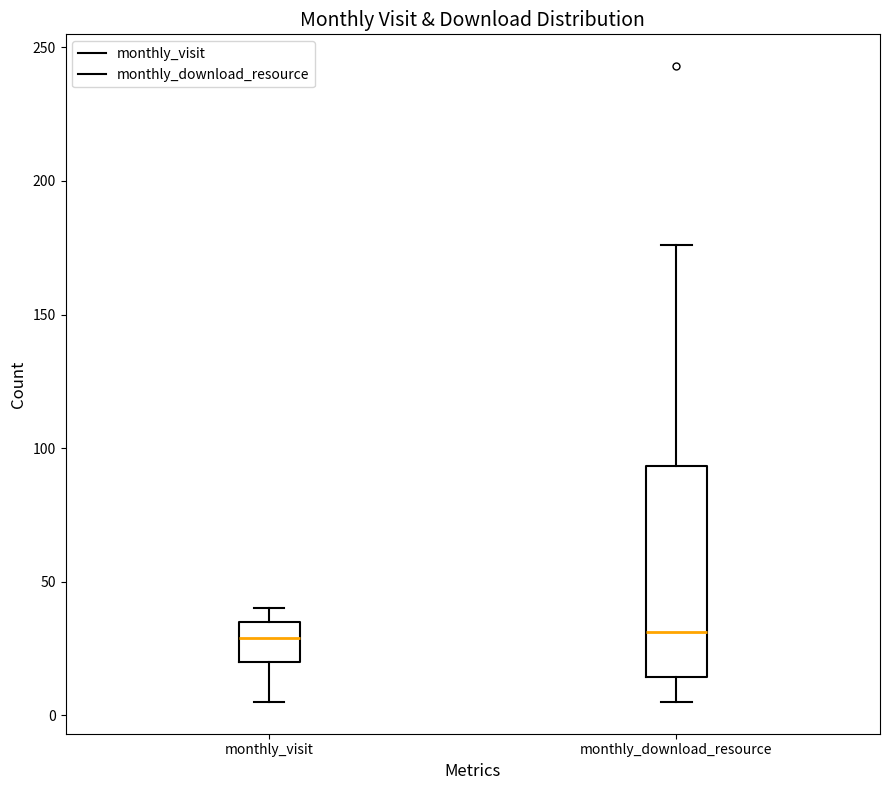

Comparing the boxes themselves (not the whiskers), which one is the tallest?

monthly_download_resource